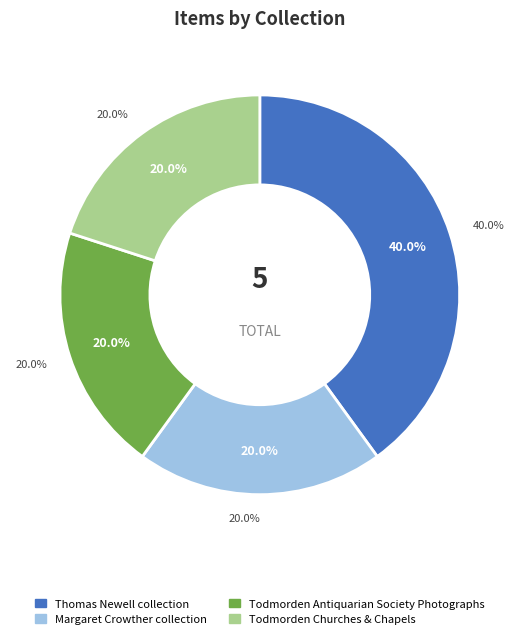

What is the smallest slice in the pie chart?

Margaret Crowther collection